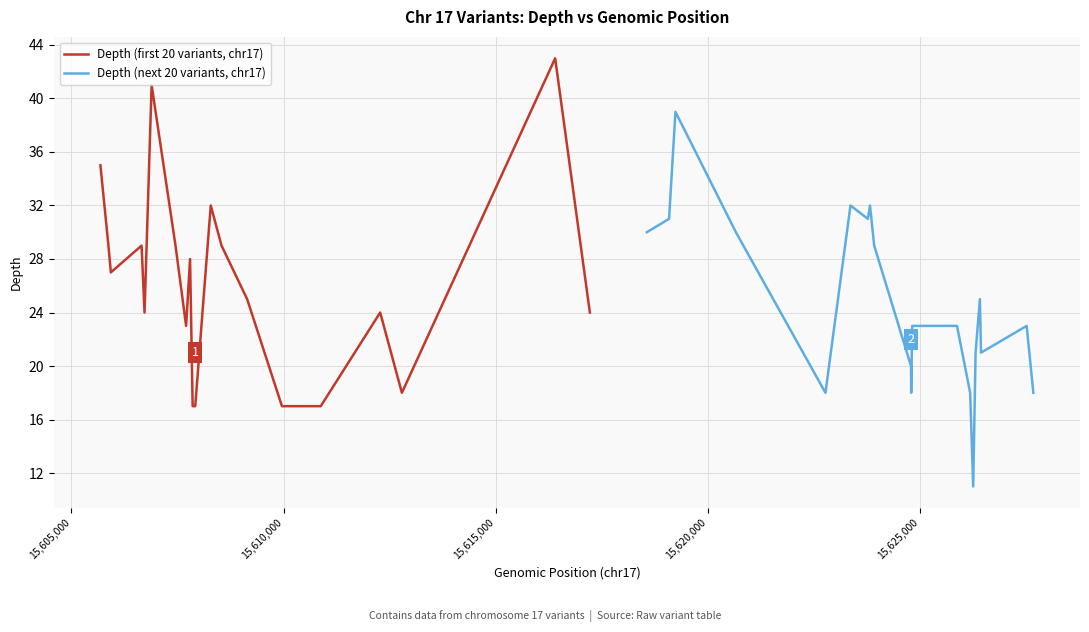

Is it true that Depth (next 20 variants, chr17) equals 8 at 17?

False